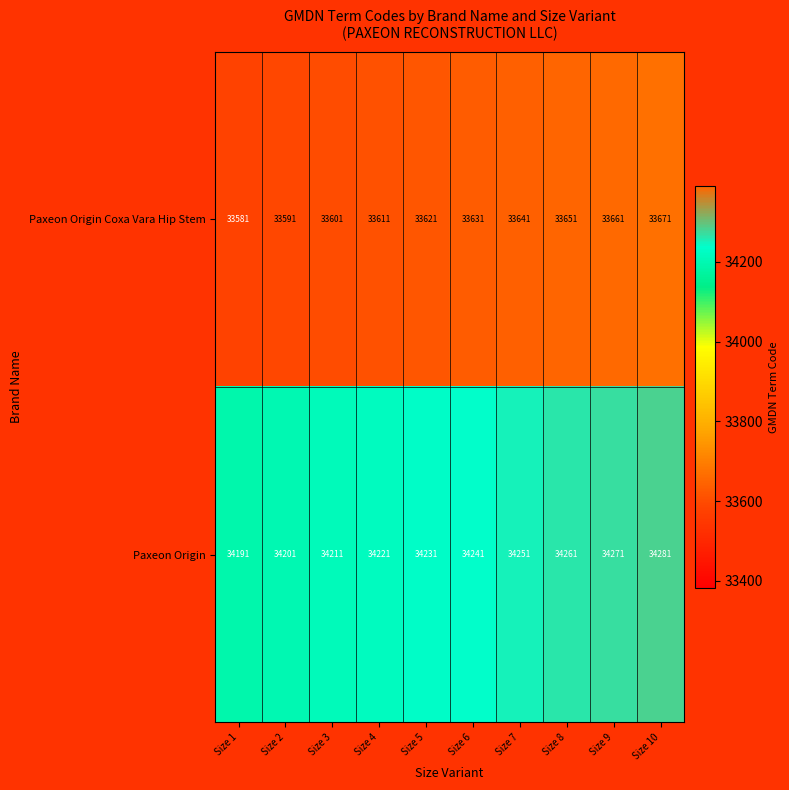

List the series in order of their peak value, lowest first.

Paxeon Origin Coxa Vara Hip Stem, Paxeon Origin